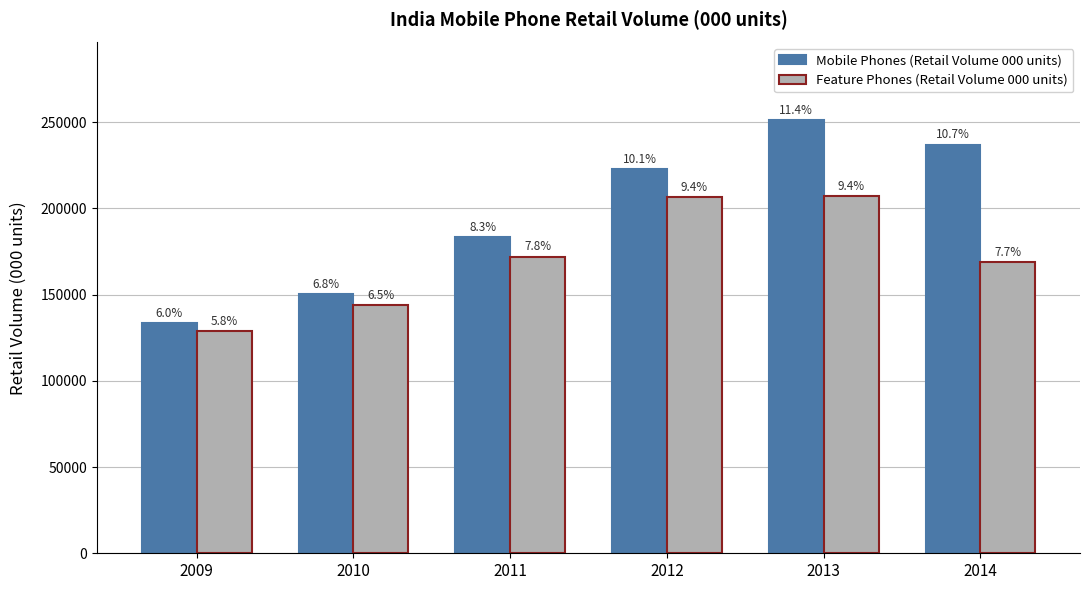

At 2010, list the series in order from smallest to largest.

Feature Phones (Retail Volume 000 units), Mobile Phones (Retail Volume 000 units)